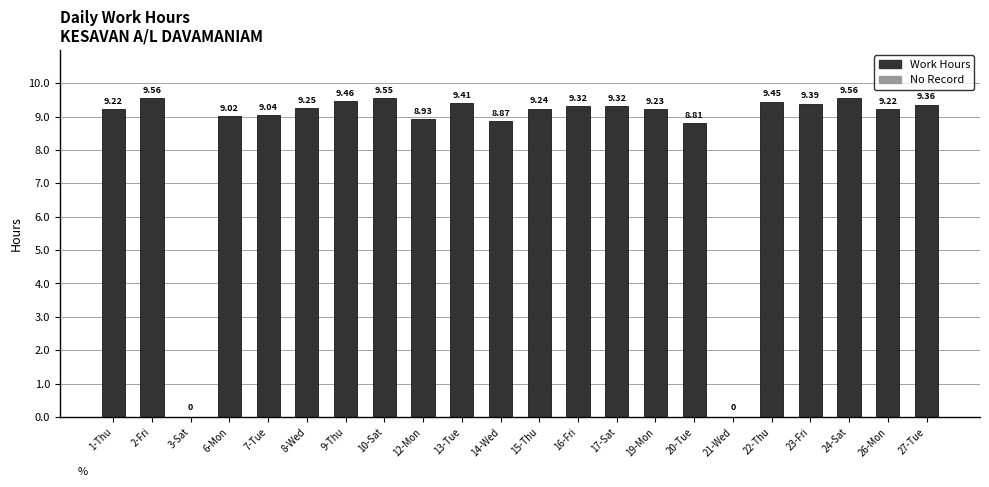

What is the average value?

8.4